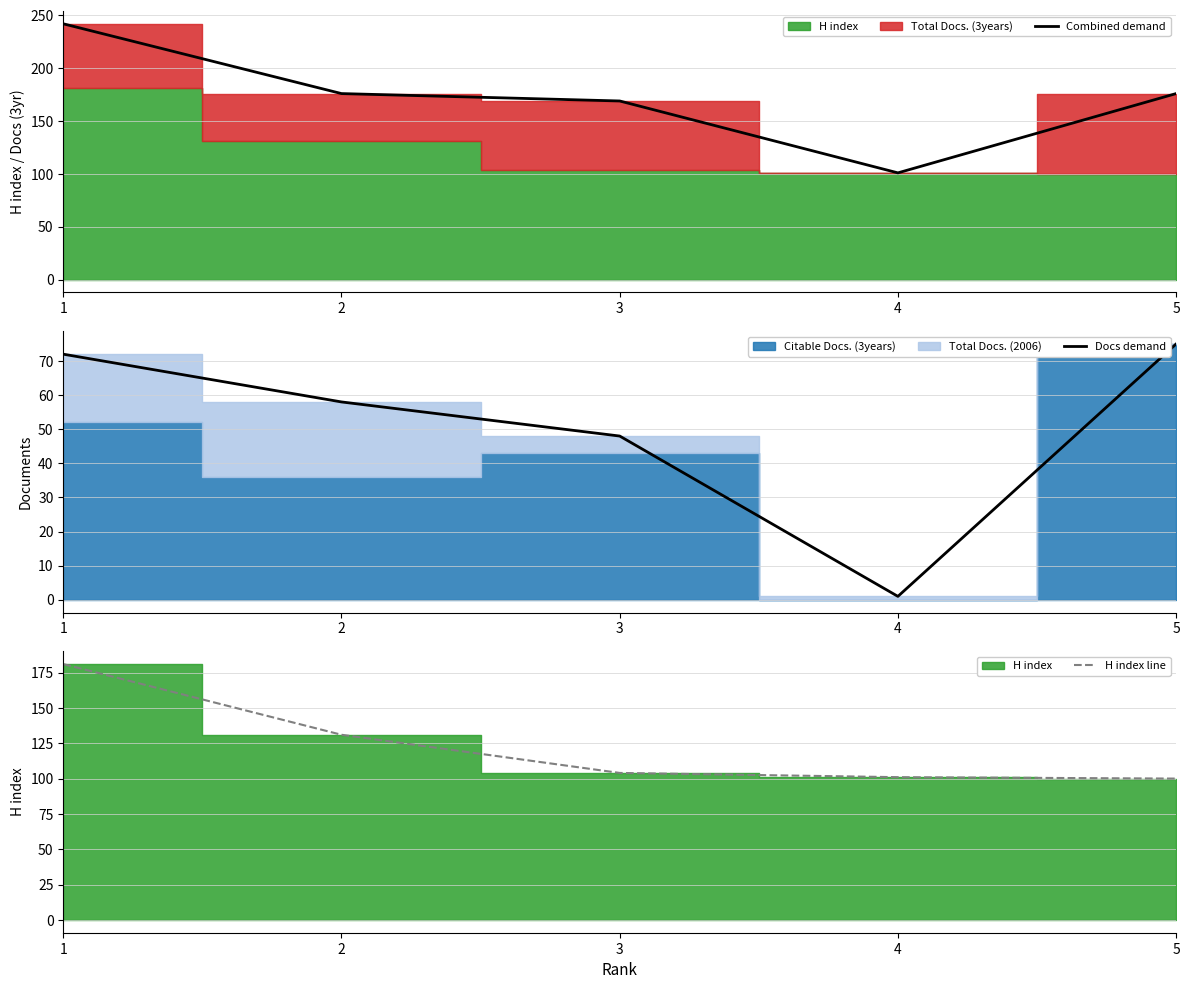

What is the spread (max minus min) of values at 2?

118